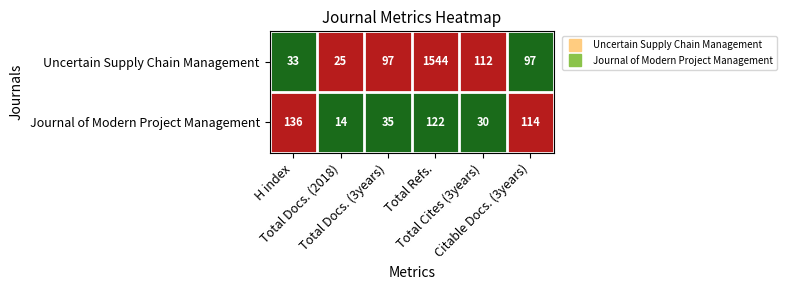

What is the difference between the highest and lowest values at Total Refs.?

1422